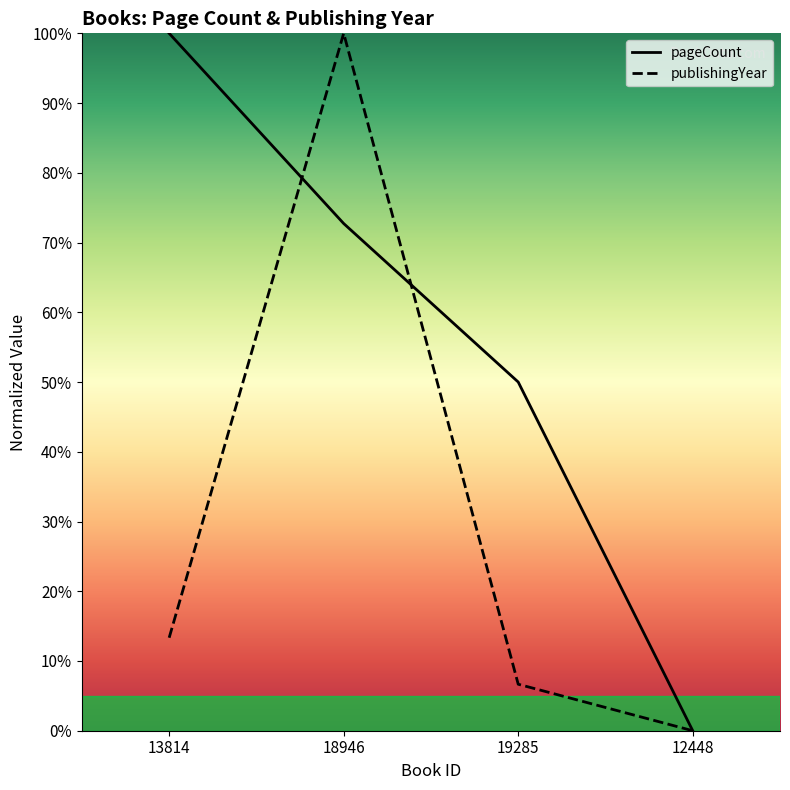

In publishingYear, how many points are higher than both neighbors (excluding endpoints)?

1